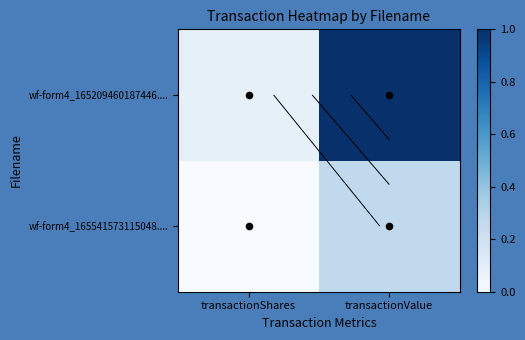

How many distinct data groups are displayed?

2